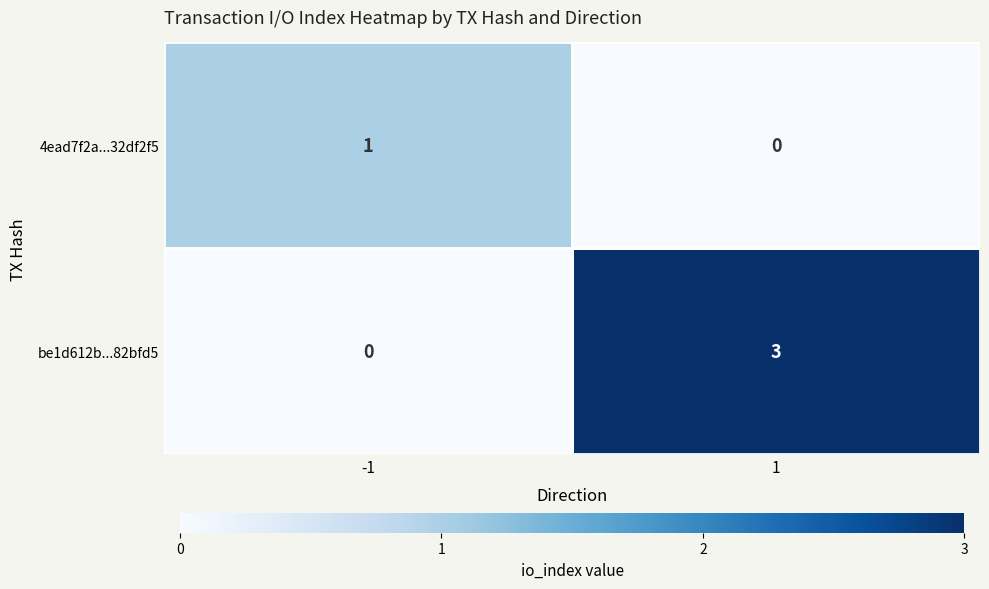

Between -1 and 1, which series saw the biggest shift?

be1d612b...82bfd5